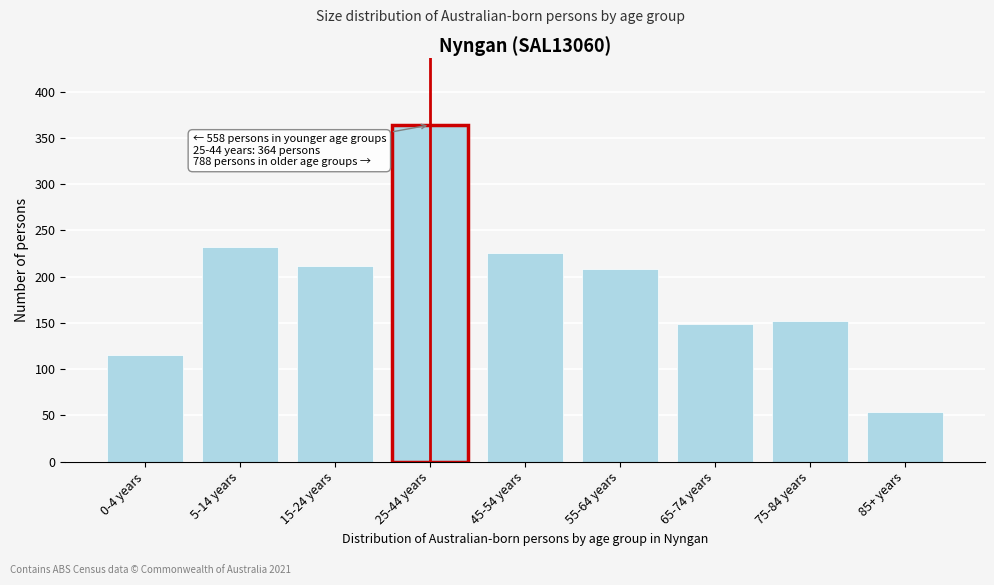

Reading left to right, transcribe all the data shown in this chart.

0-4 years=115	5-14 years=232	15-24 years=211	25-44 years=364	45-54 years=225	55-64 years=208	65-74 years=149	75-84 years=152	85+ years=54